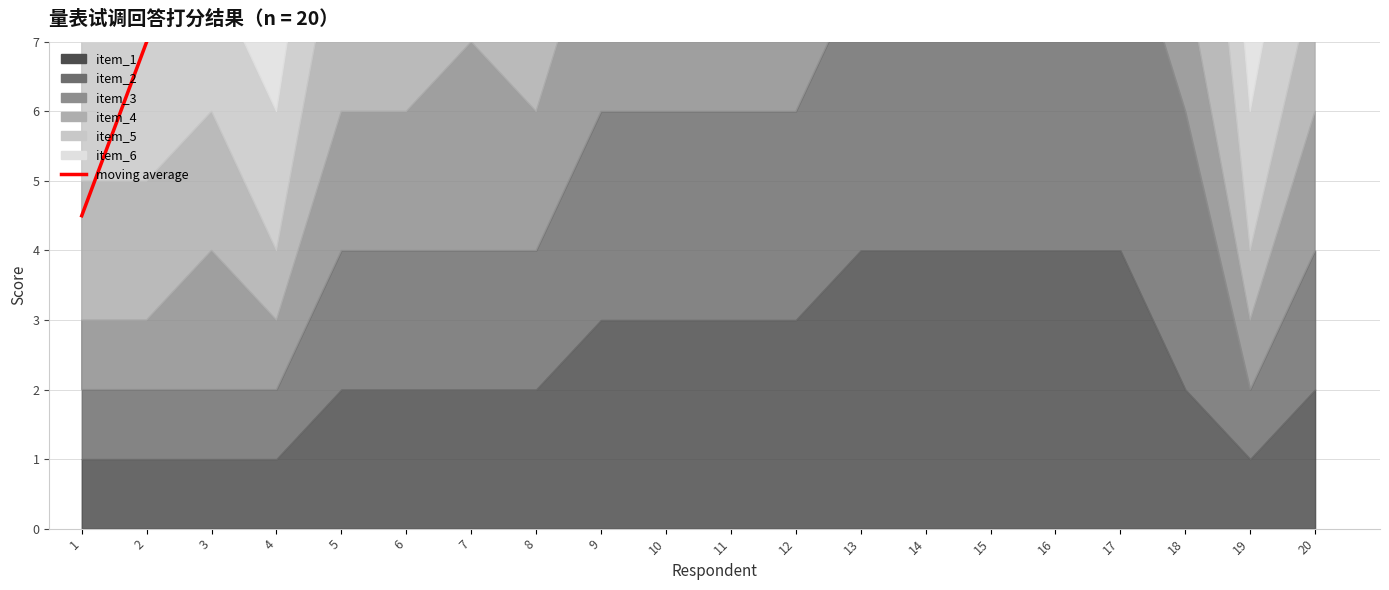

The value at 4 is 4.6. True or false?

False